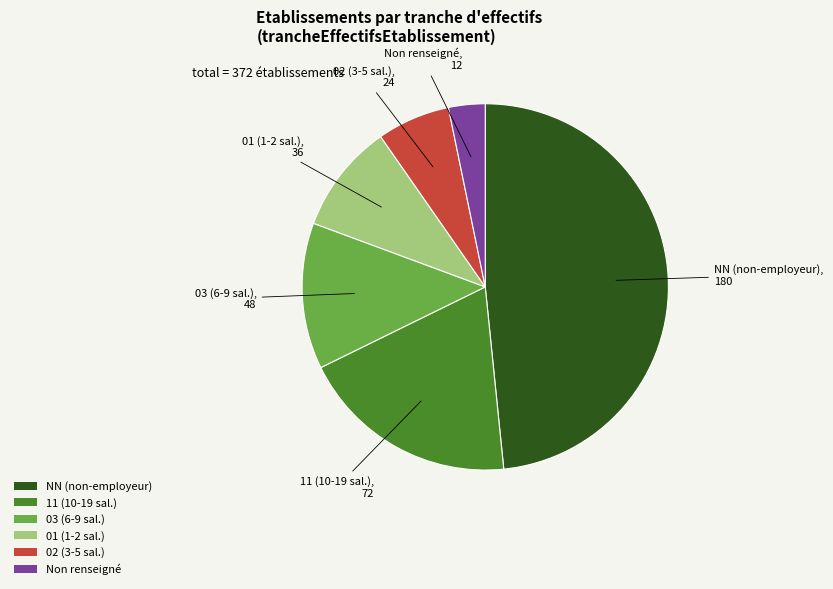

Does 02 (3-5 sal.) represent more than half of the total?

No